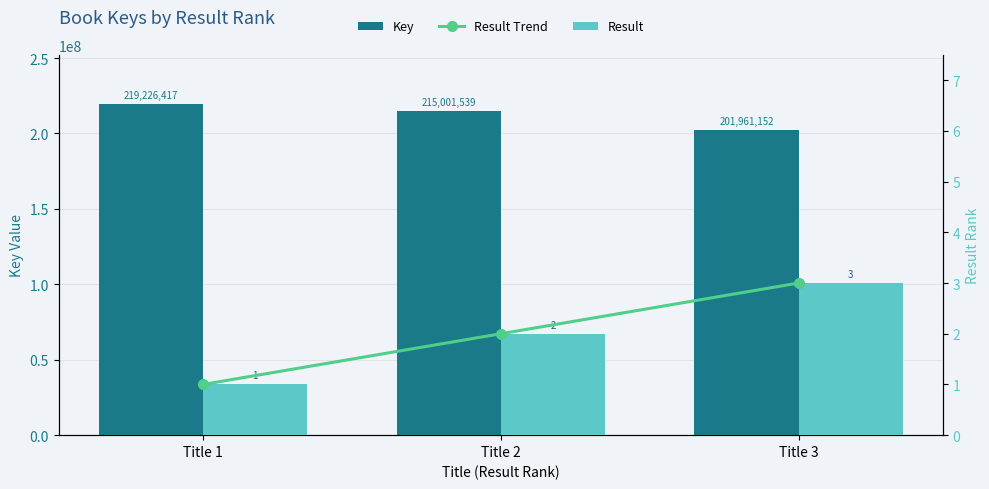

At which category is the sum across all series the highest?

Title 1